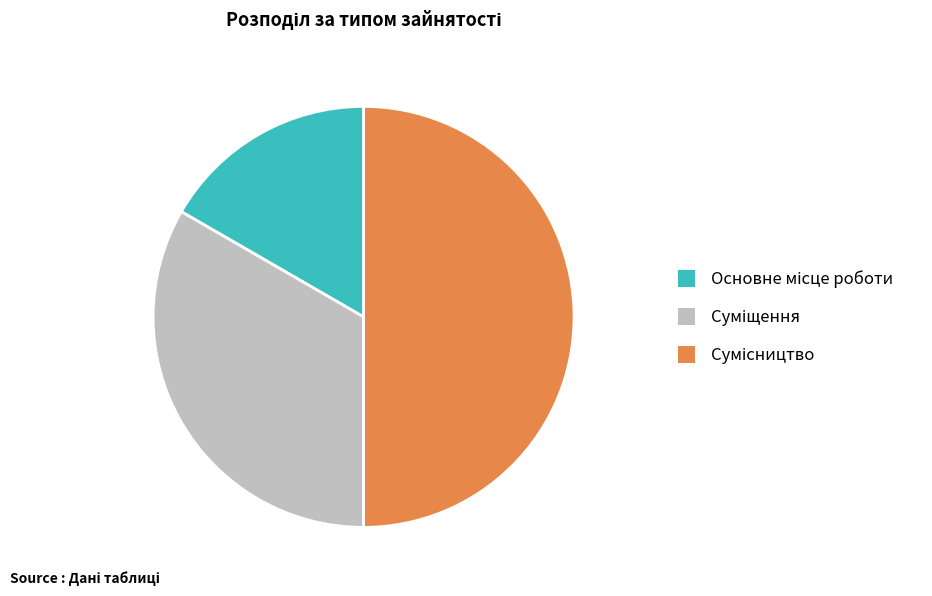

To the nearest percent, what is the average slice percentage?

33%